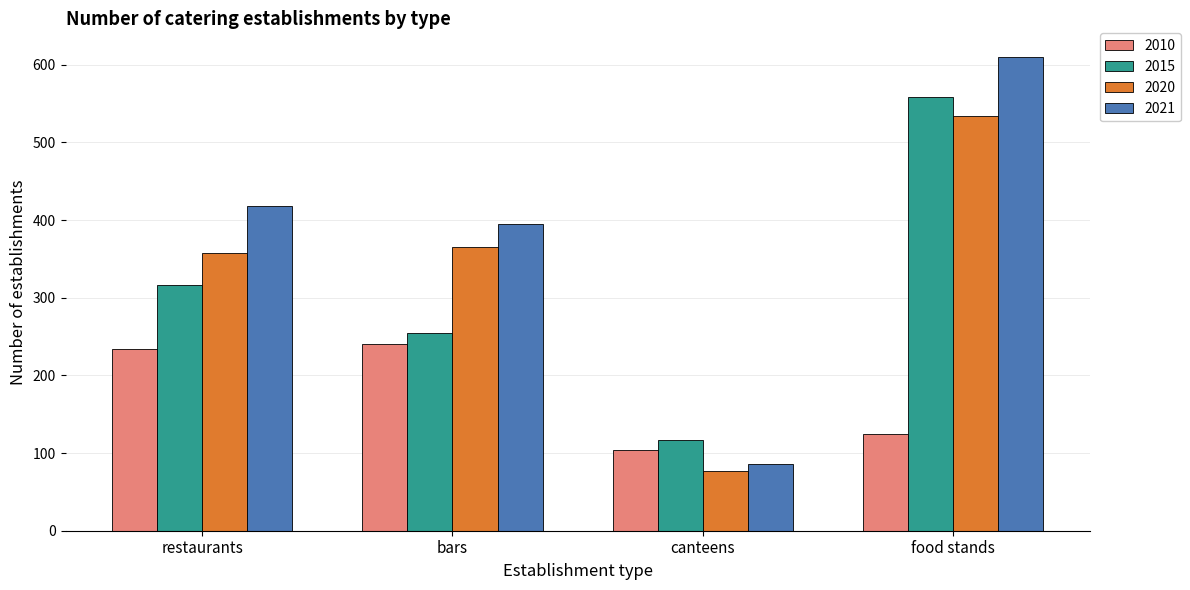

What value does the 2010 series have at restaurants?

234